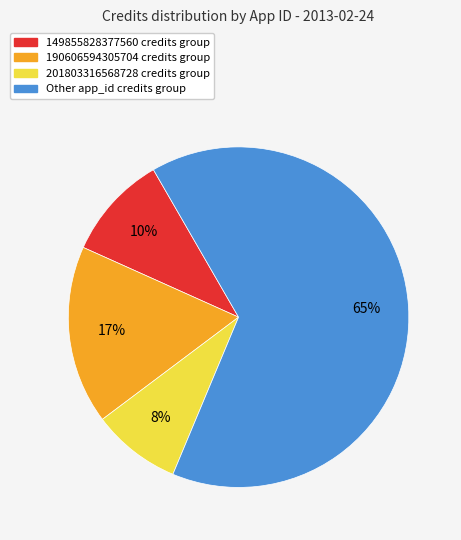

Does any single category account for the majority?

Yes